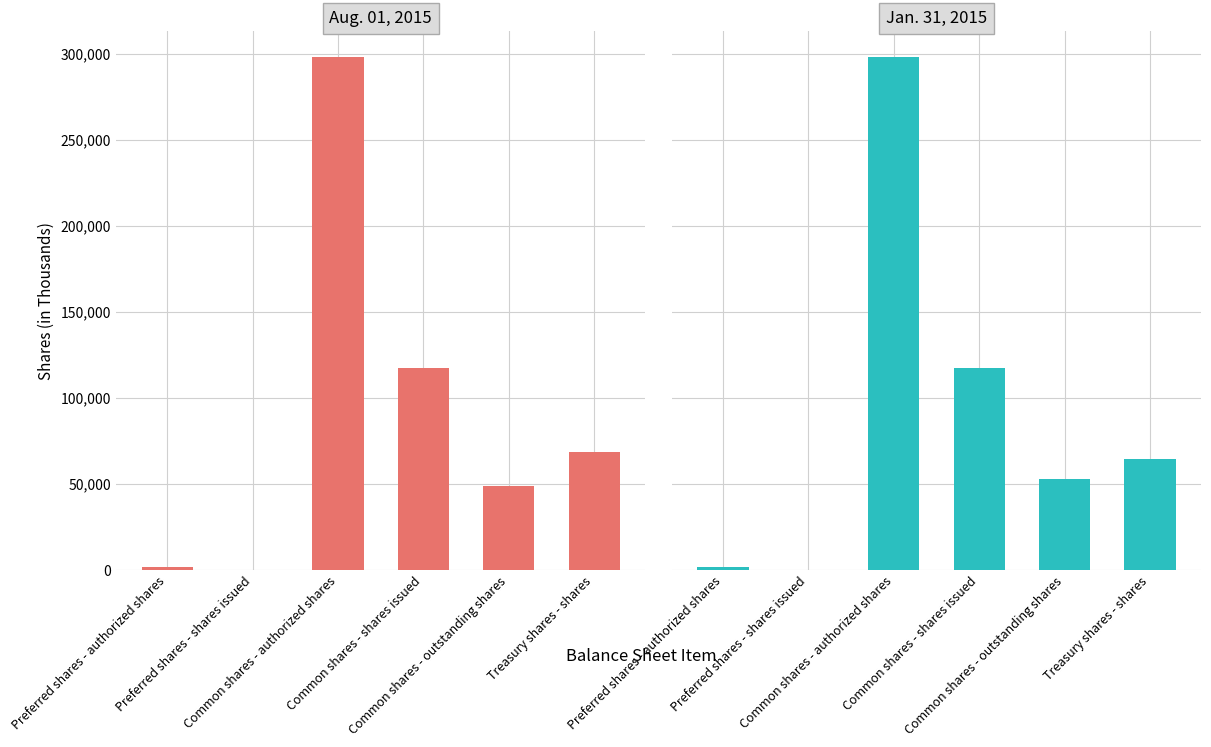

What is the sum of the Jan. 31, 2015 values at Common shares - outstanding shares and Common shares - authorized shares?

350912